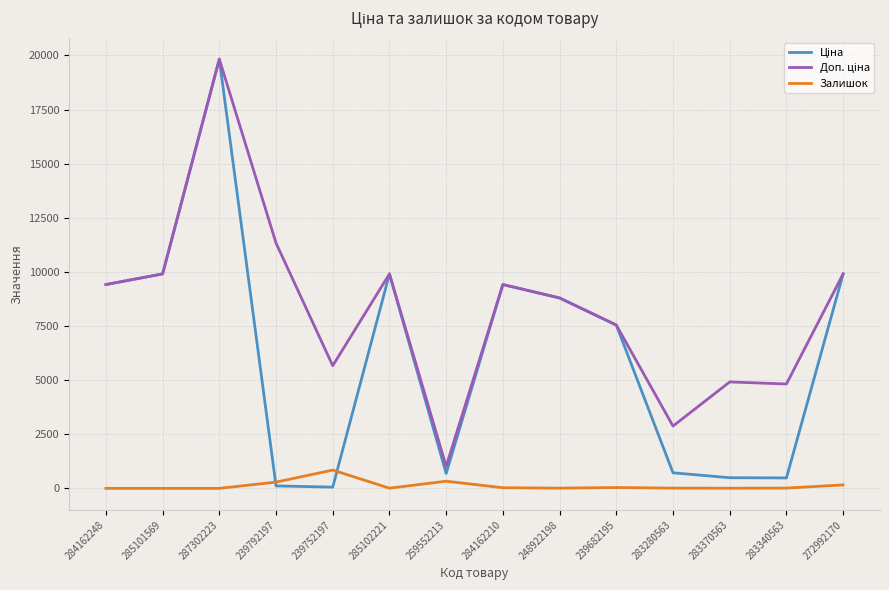

True or false: Залишок has a value of 0.0 at 284162248.

True